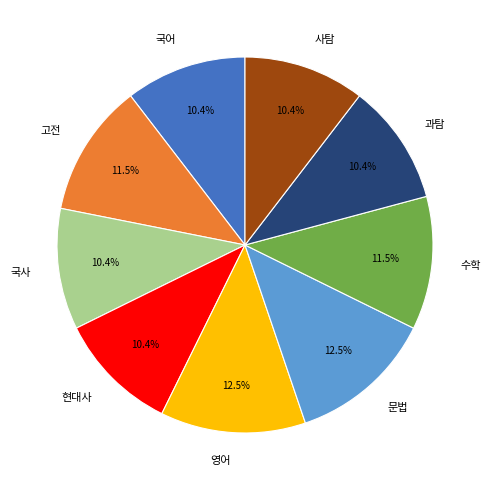

The 현대사 slice represents 10% of the pie. True or false?

True